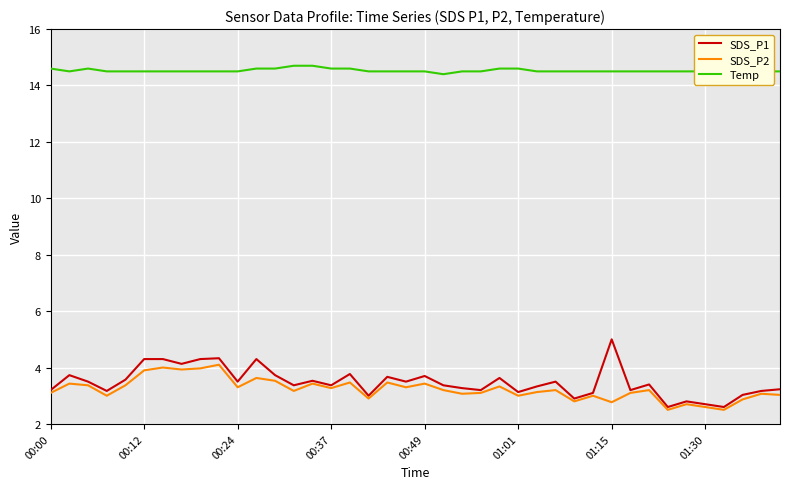

What is the highest value of the SDS_P2 series?

4.1